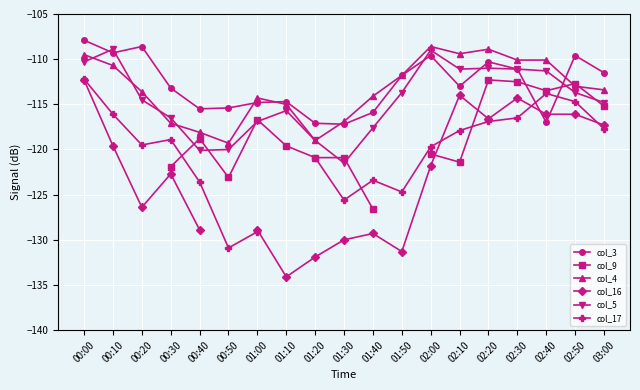

Between which two adjacent categories do col_17 and col_9 first intersect?

00:30 and 00:40